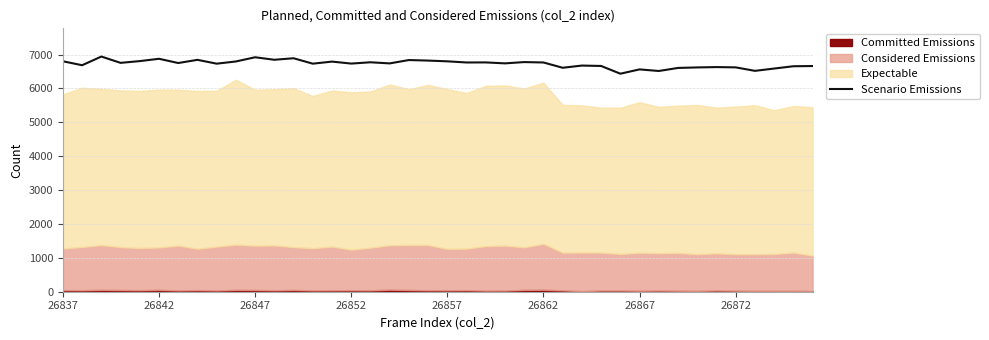

What is the maximum value for Scenario Emissions?

6941